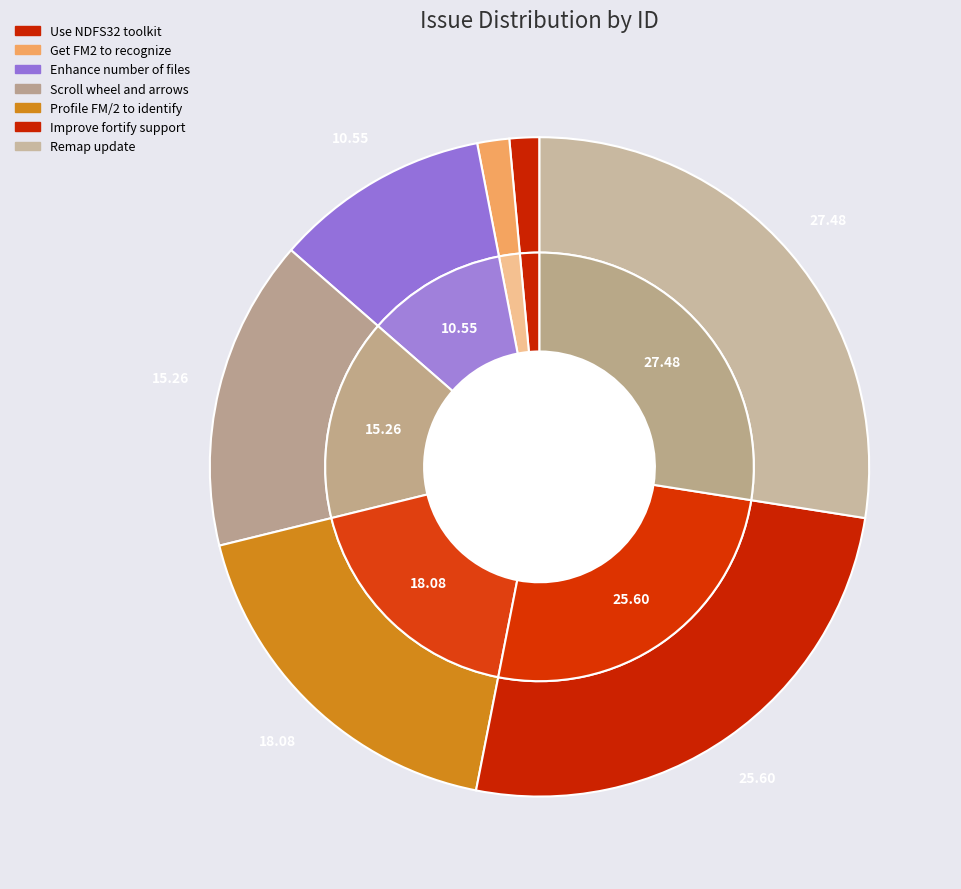

Is there any slice that represents more than half of the pie?

No